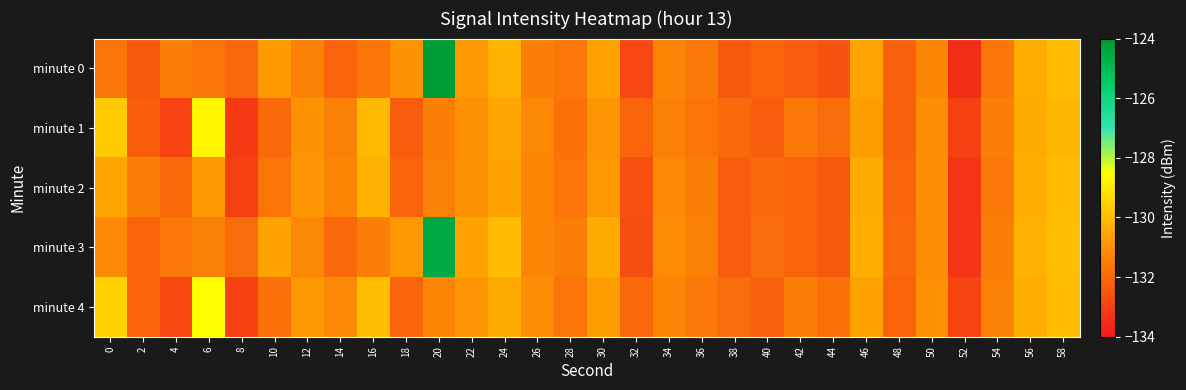

Rank the series at 34 from lowest to highest value.

minute 1, minute 4, minute 0, minute 2, minute 3